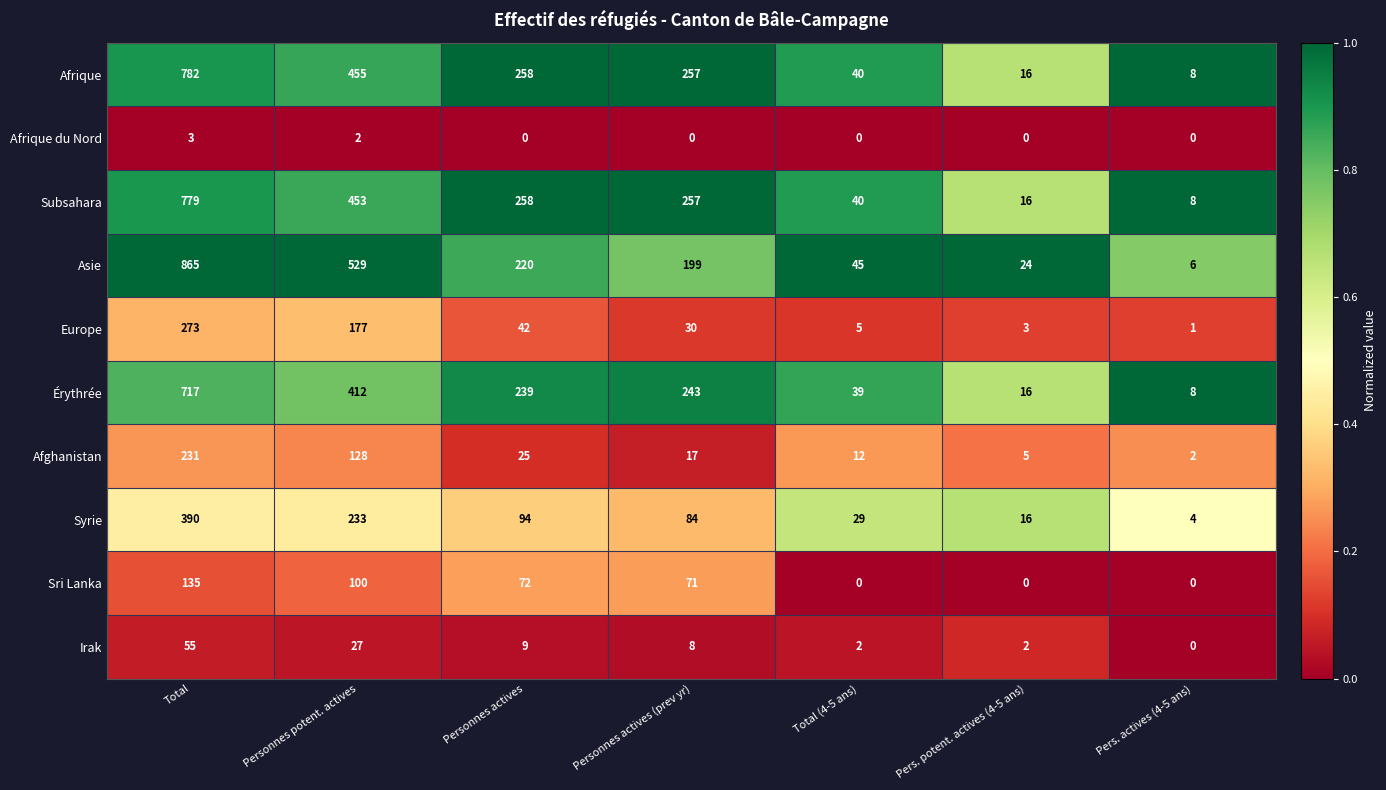

True or false: Irak has a value of 2 at Total (4-5 ans).

True